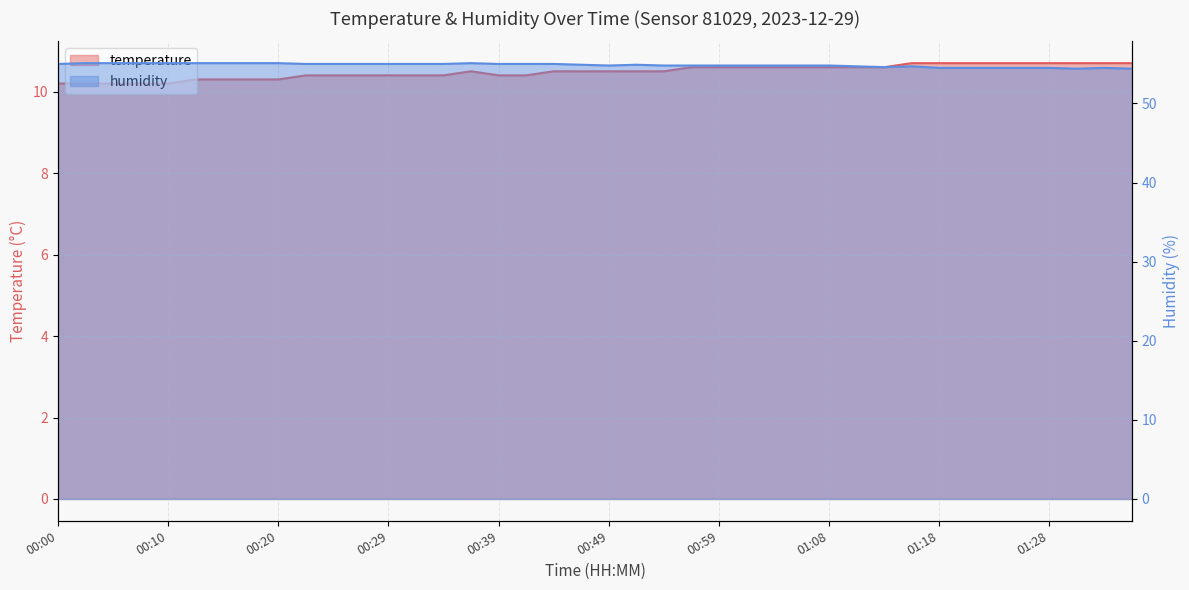

True or false: temperature has more than 2 points higher than both neighbors.

False